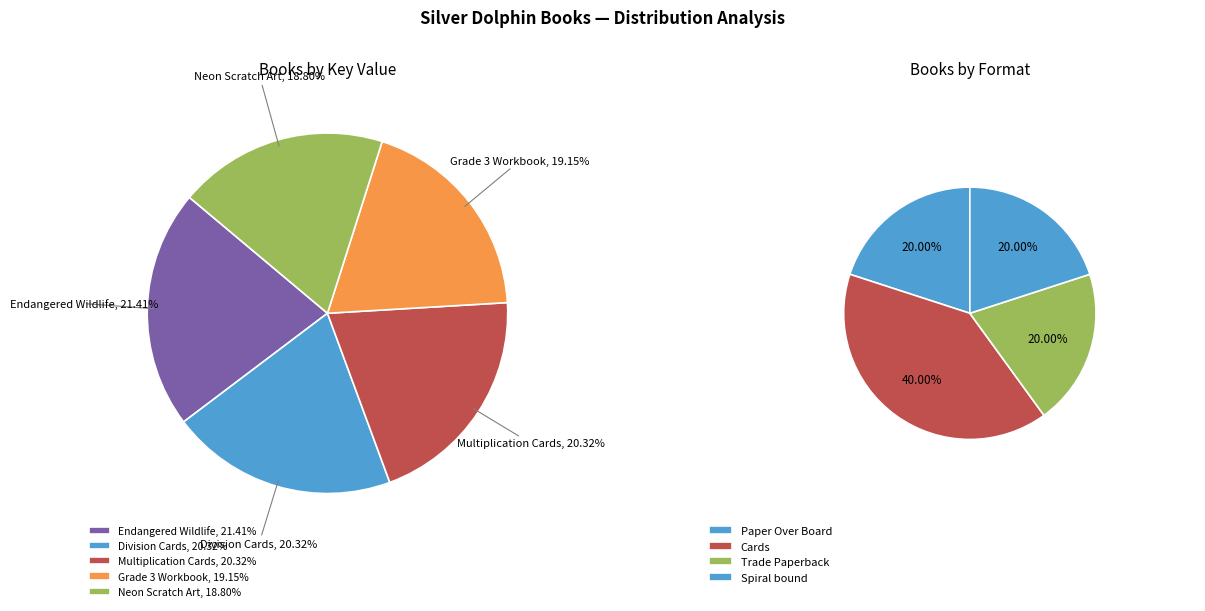

What portion of the pie excludes Multiplication Flash Cards?

79.7%